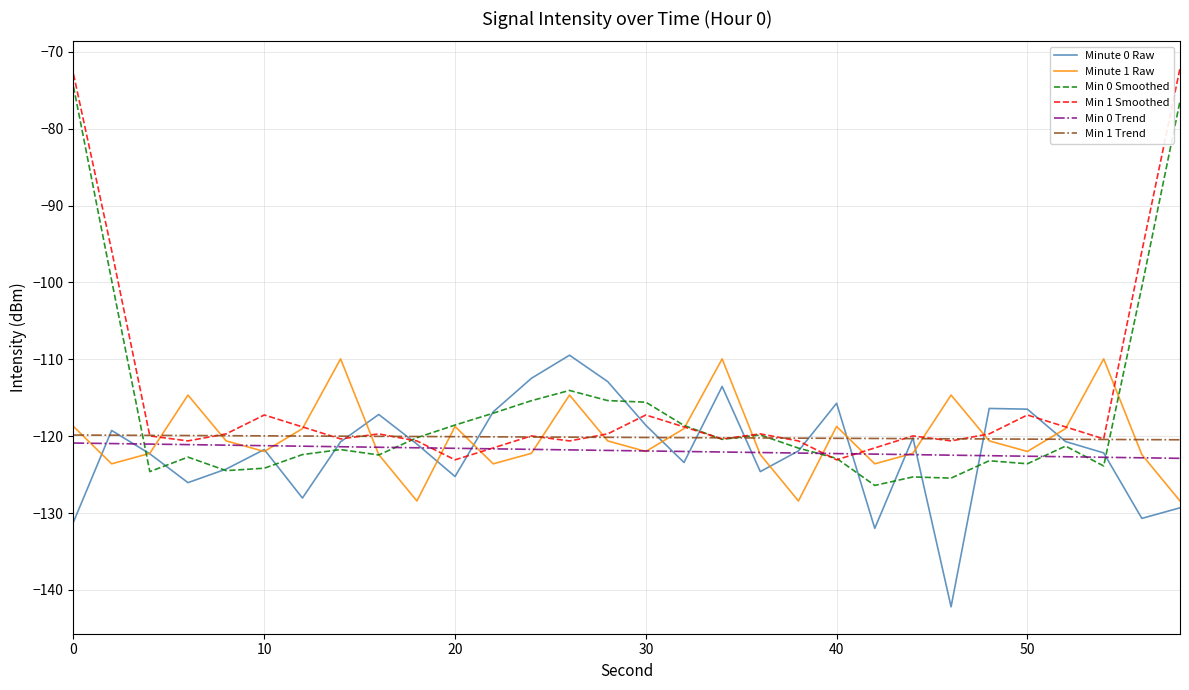

What is the minimum value for Min 0 Smoothed?

-126.4